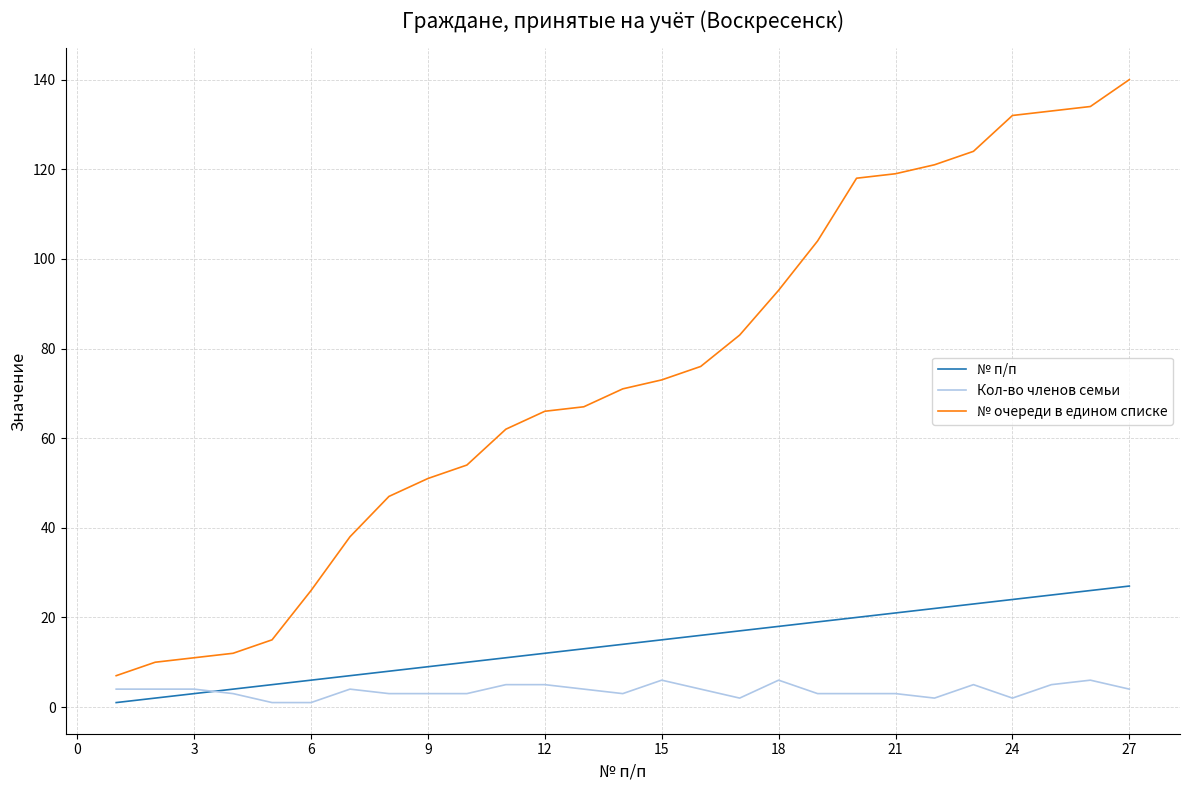

Which series has the largest total across all categories?

№ очереди в едином списке